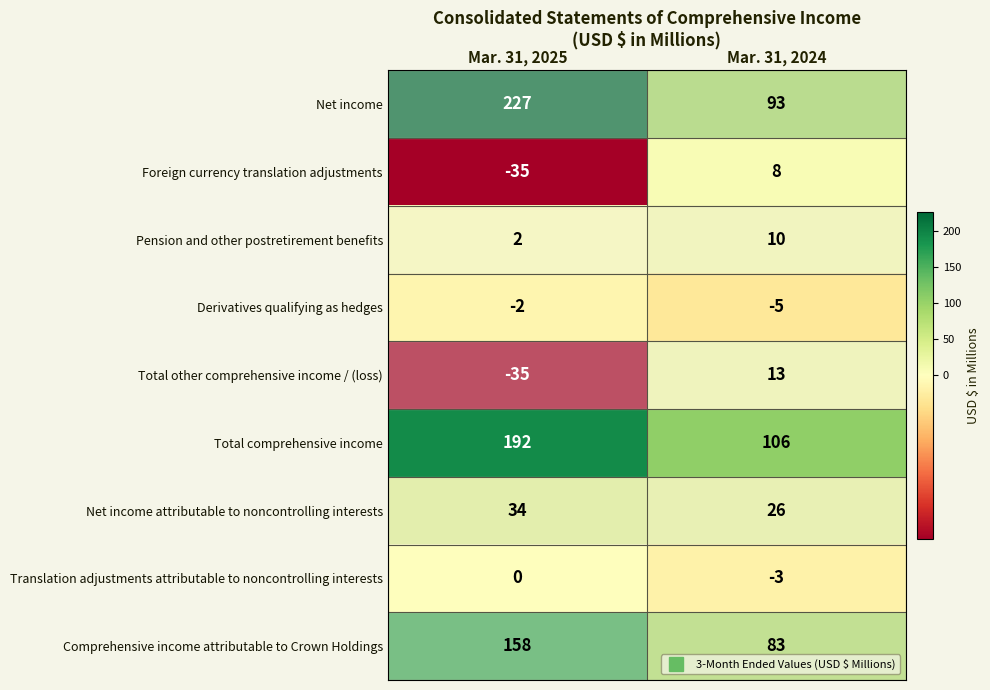

At how many categories does at least one series exceed 137?

1